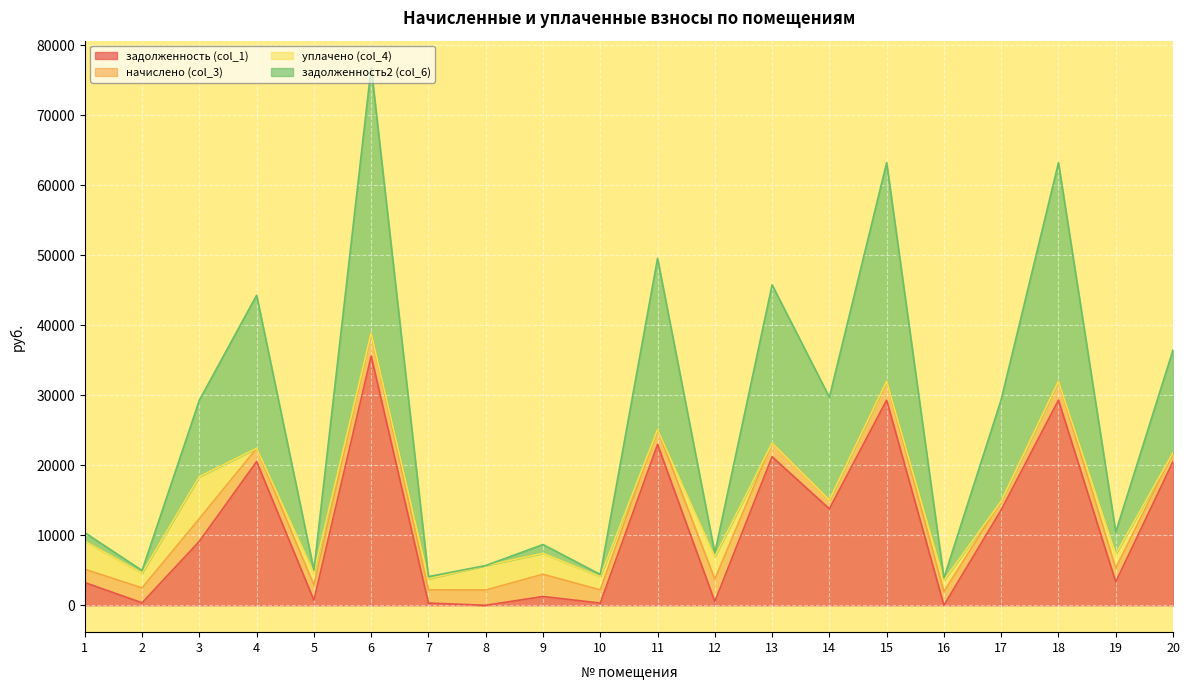

What are all the series names shown in the legend?

задолженность (col_1), начислено (col_3), уплачено (col_4), задолженность2 (col_6)